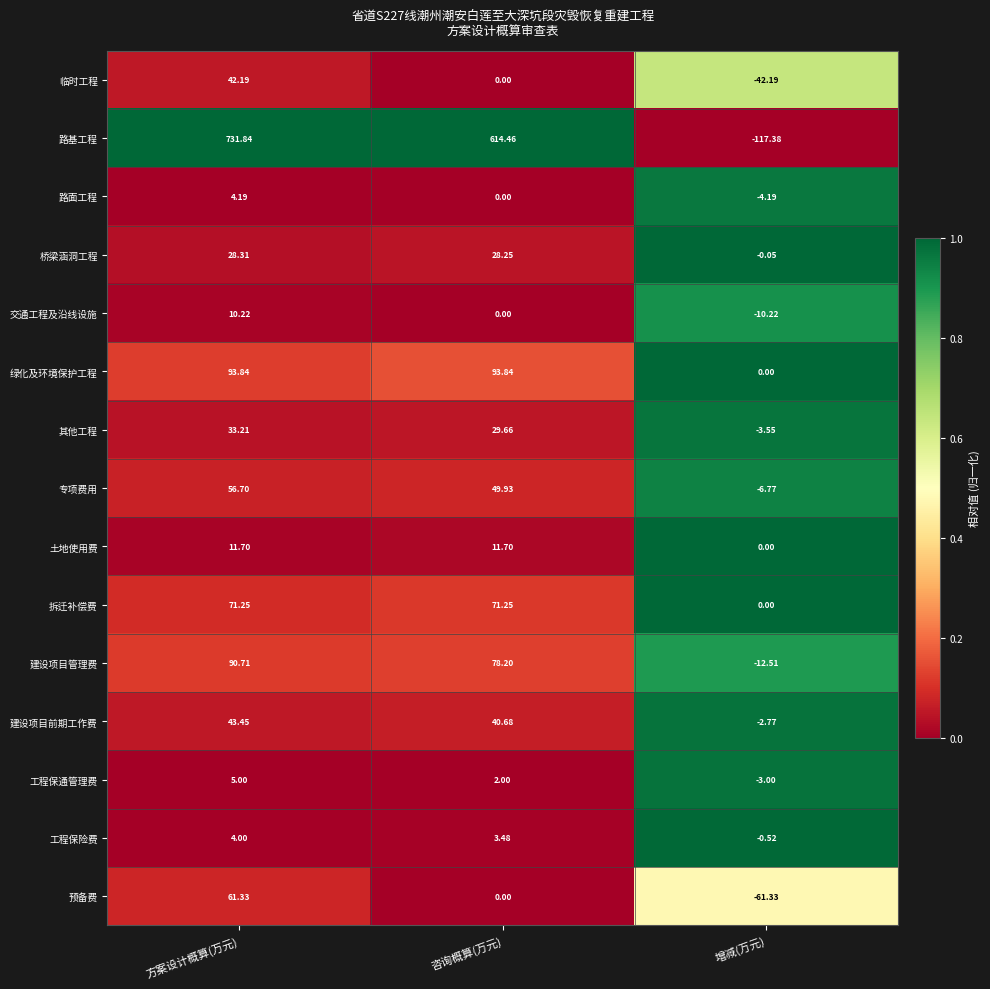

Which series has the largest range (max minus min)?

路基工程